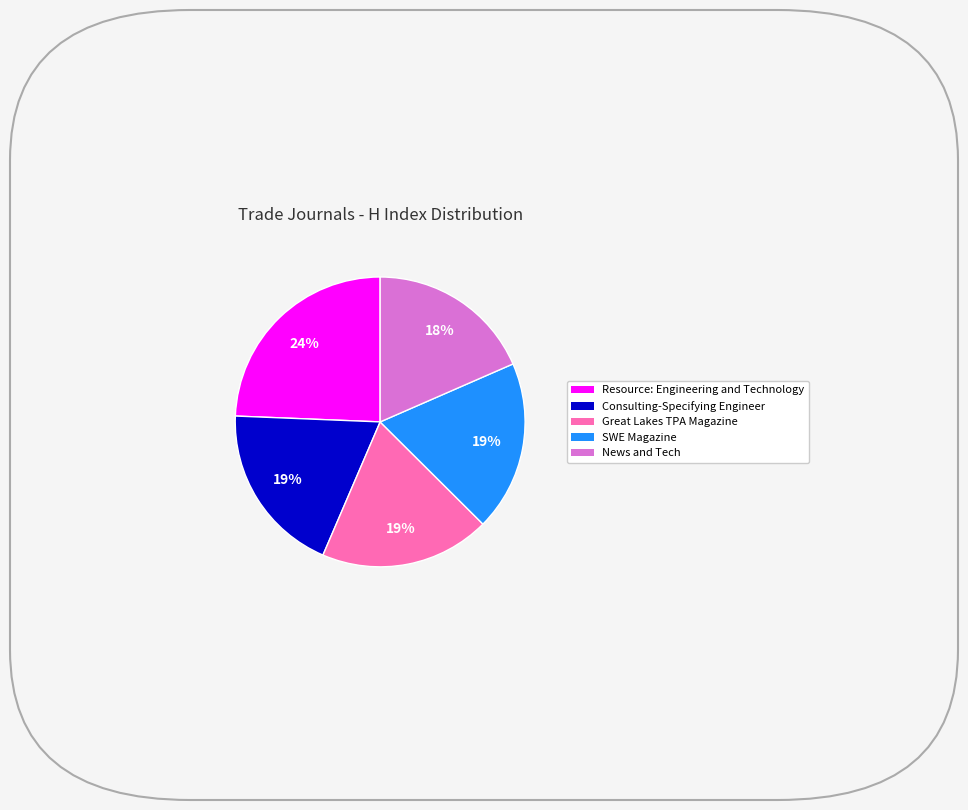

To the nearest percent, what portion does News and Tech represent?

18%